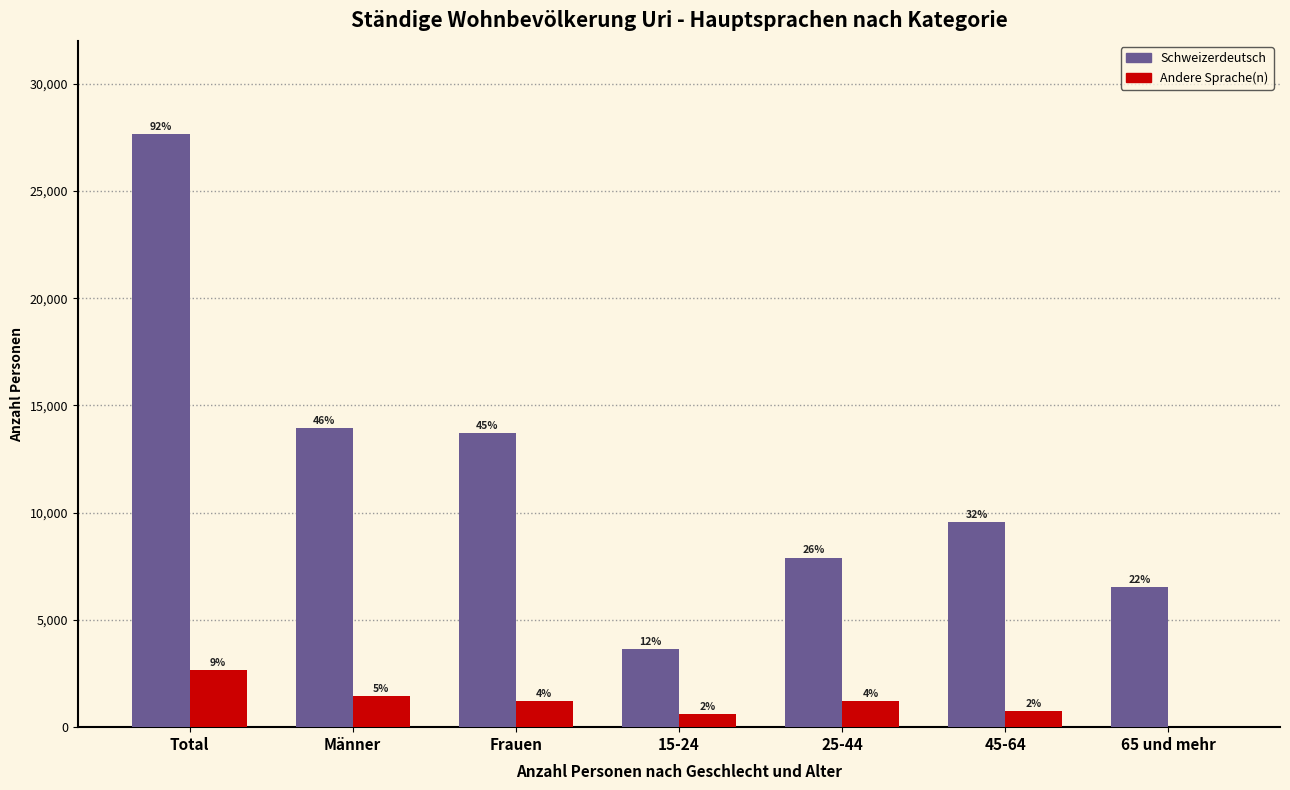

At which label is Andere Sprache(n) closest to 1332?

Frauen